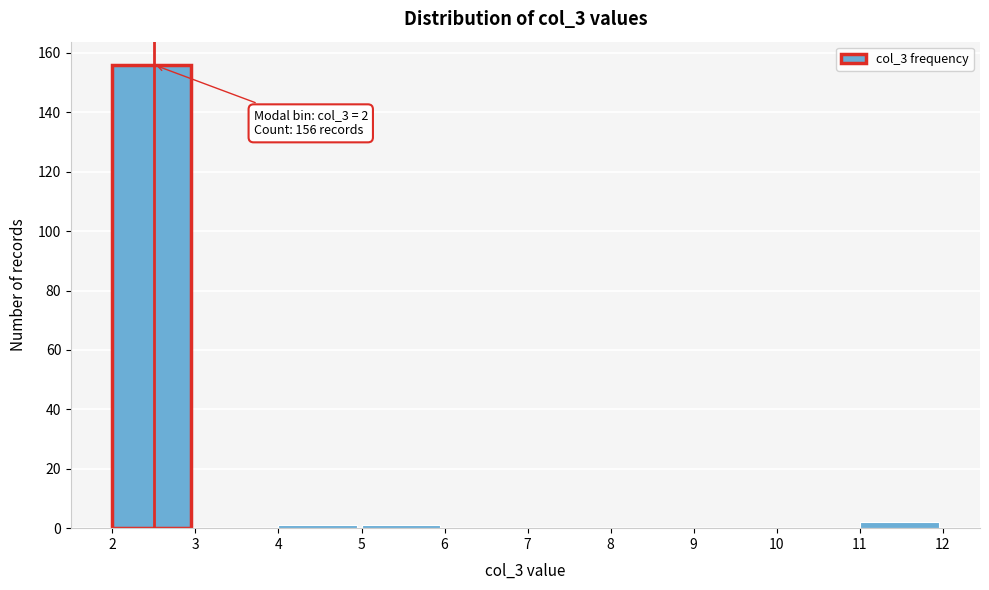

Which range on the x-axis has the tallest bar?

2 to 3